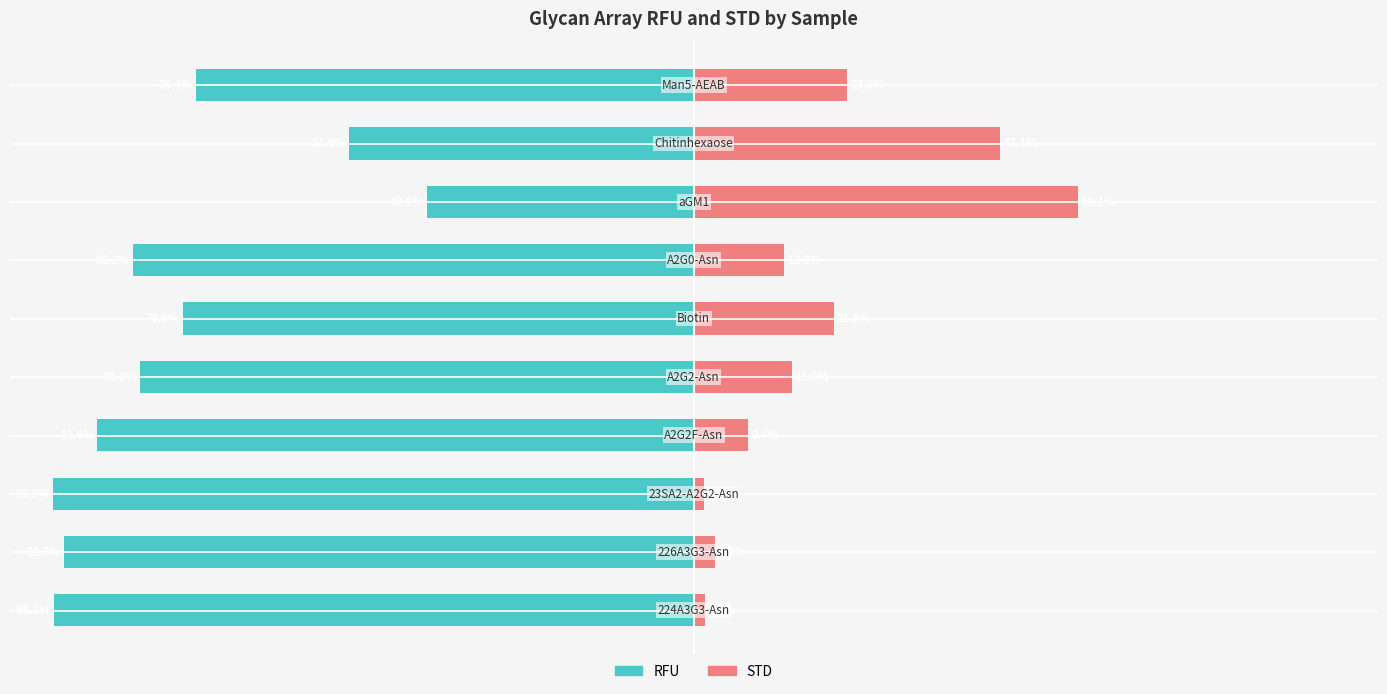

What is the average value of the RFU series?

-80.5